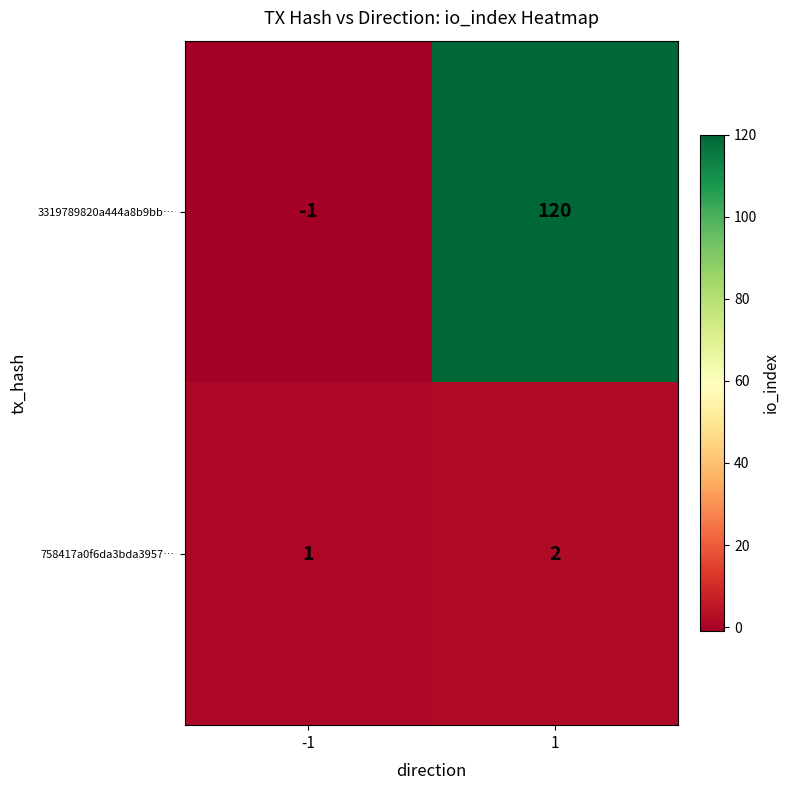

What is the sum of the 3319789820a444a8b9bb… values at 1 and -1?

119